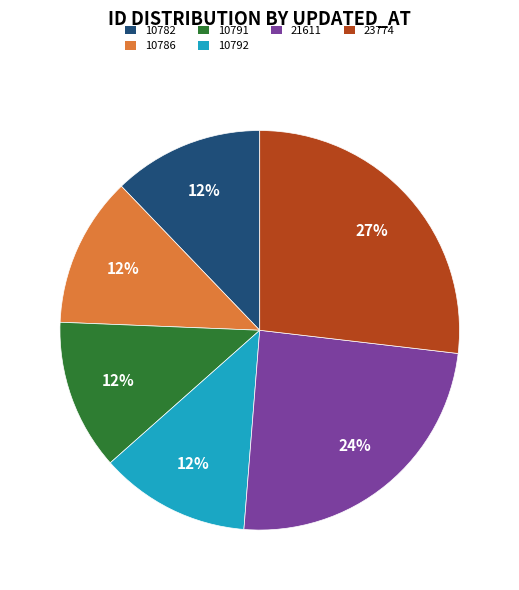

The 10786 slice represents 12% of the pie. True or false?

True